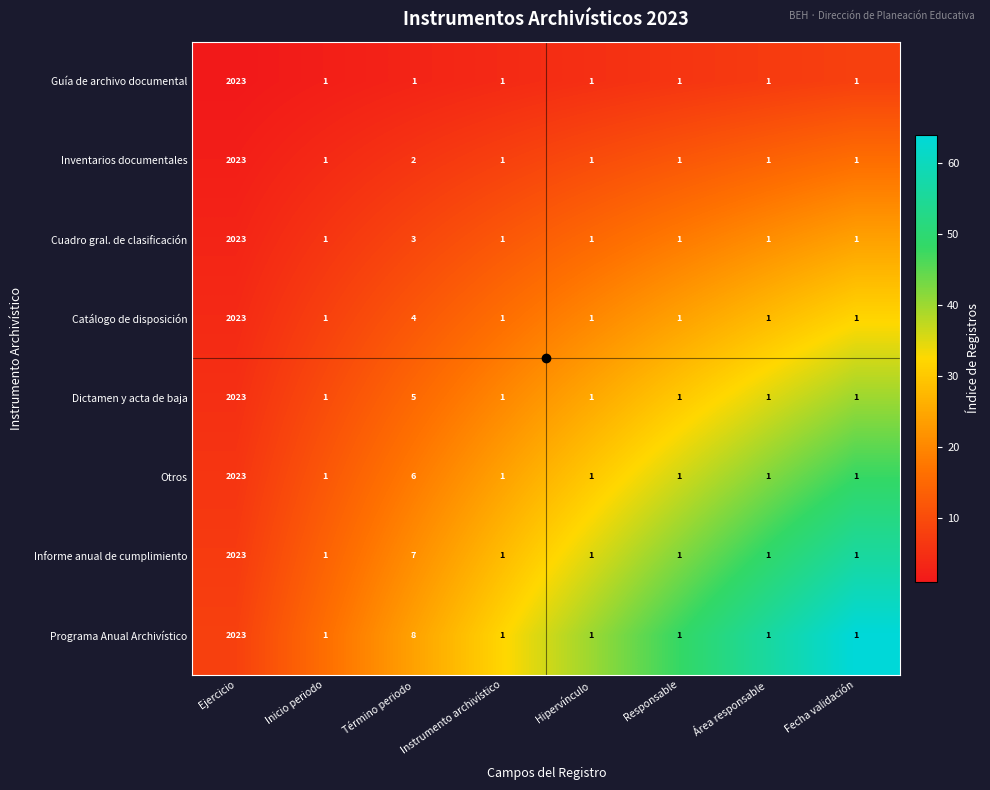

The Otros series shows 6 at Término periodo. True or false?

True